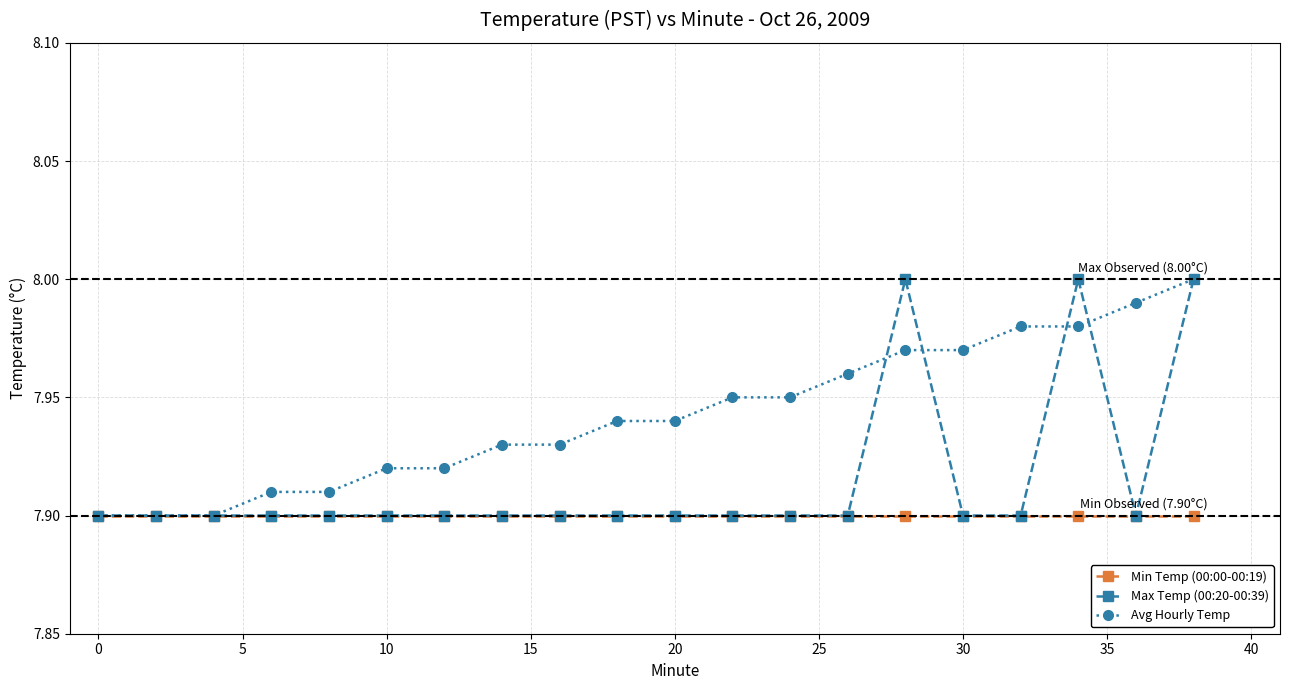

At how many categories does at least one series exceed 7?

20